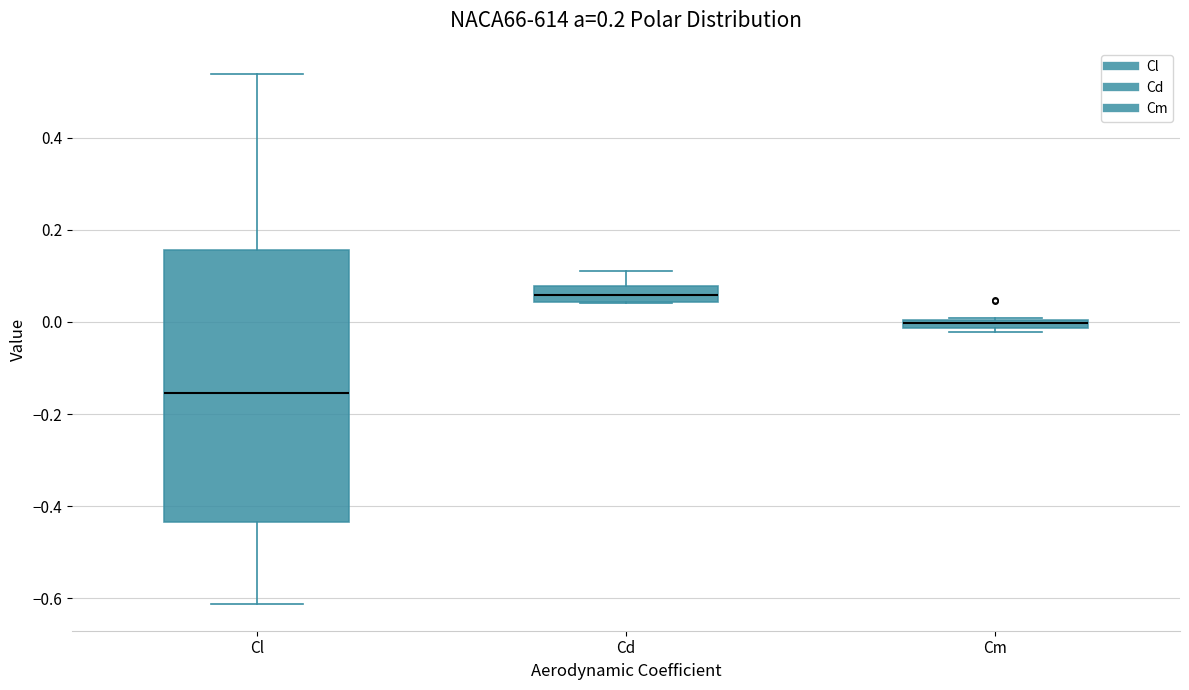

Which box is the tallest, from its lower edge to its upper edge?

Cl